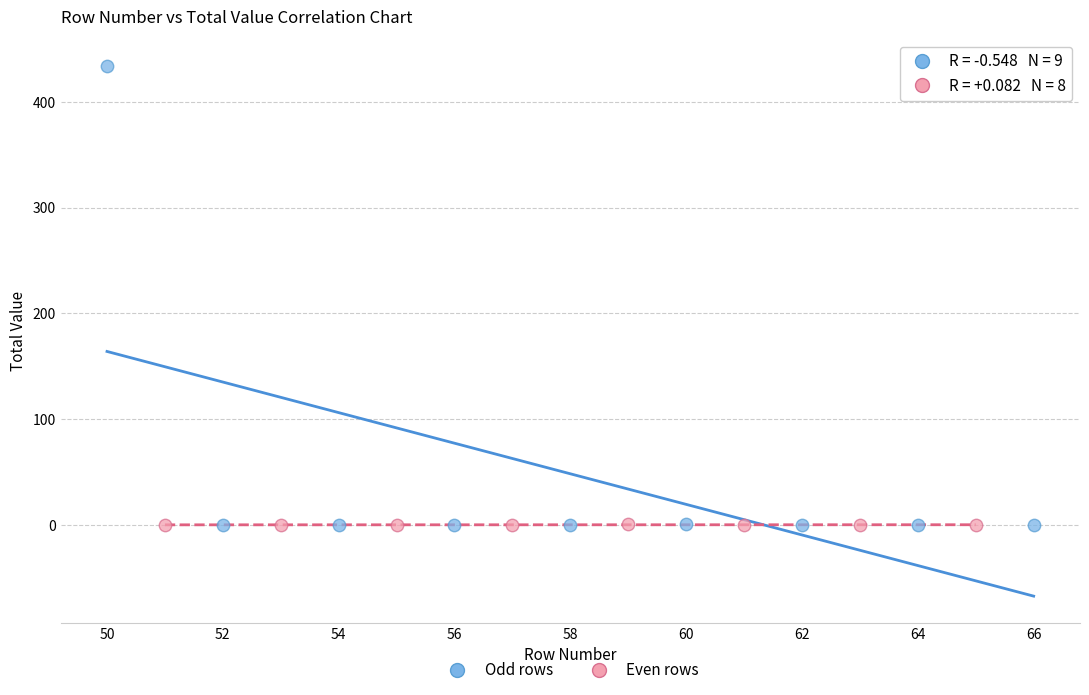

Which series contains the highest Y value?

Odd rows